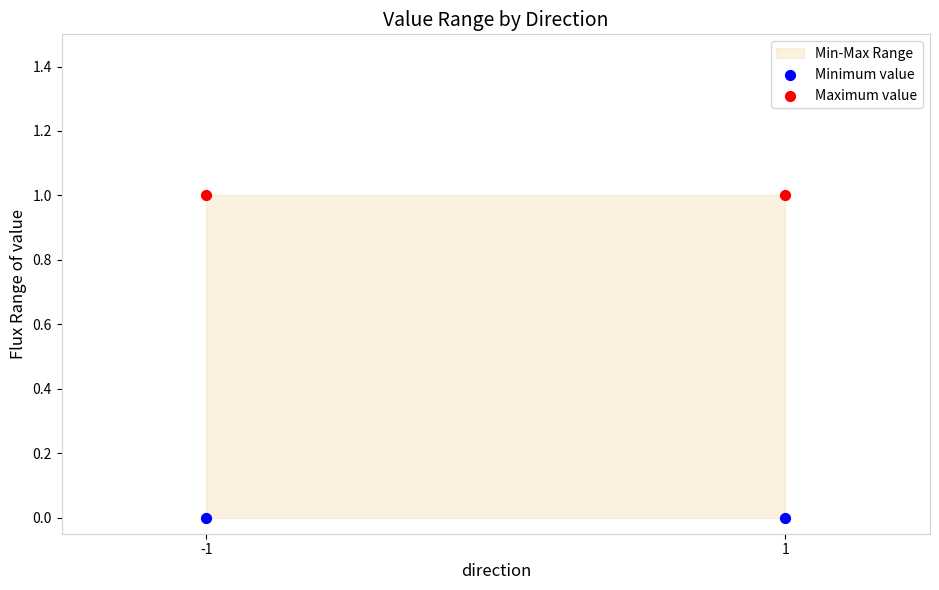

List the coordinates of all points in the Maximum value series as (Y, X) pairs, reading left to right.

(1.0, -1.0)  (1.0, 1.0)